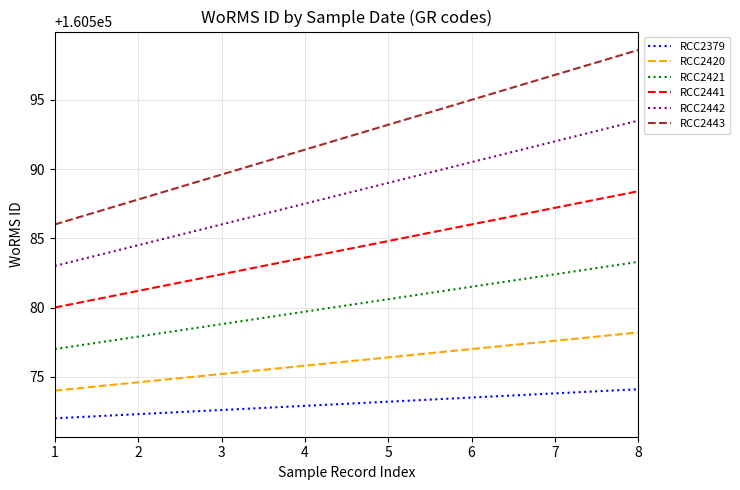

True or false: RCC2420 and RCC2441 cross at least once.

False